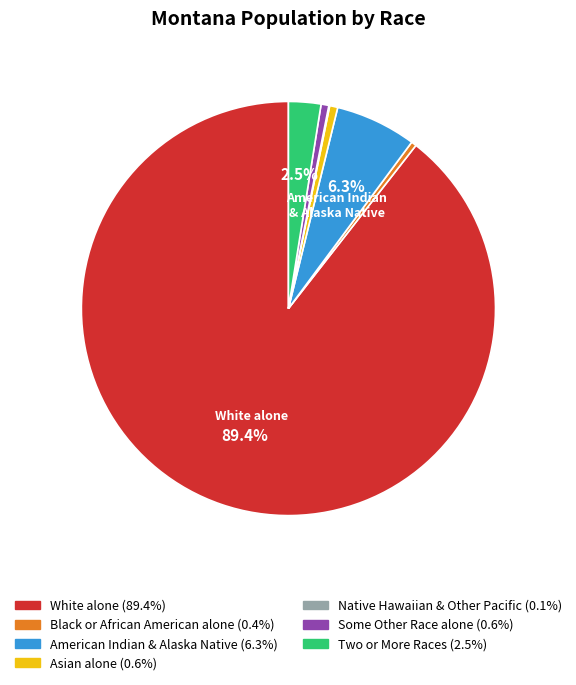

Does any single category account for the majority?

Yes